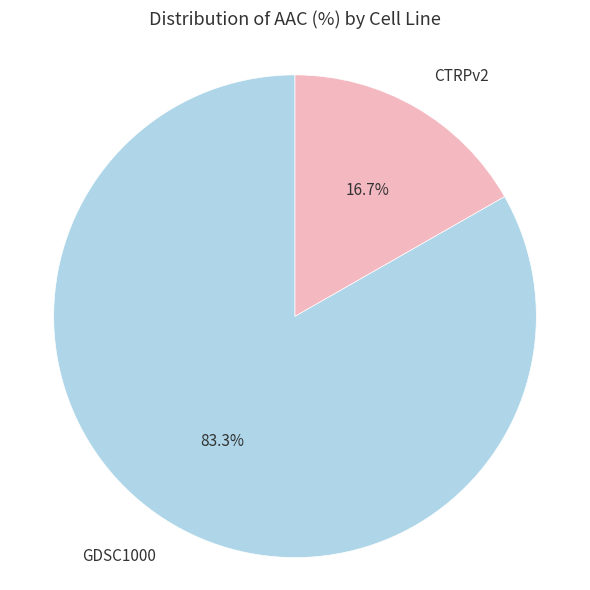

To the nearest percent, what is the difference between the largest and smallest slice percentages?

67%